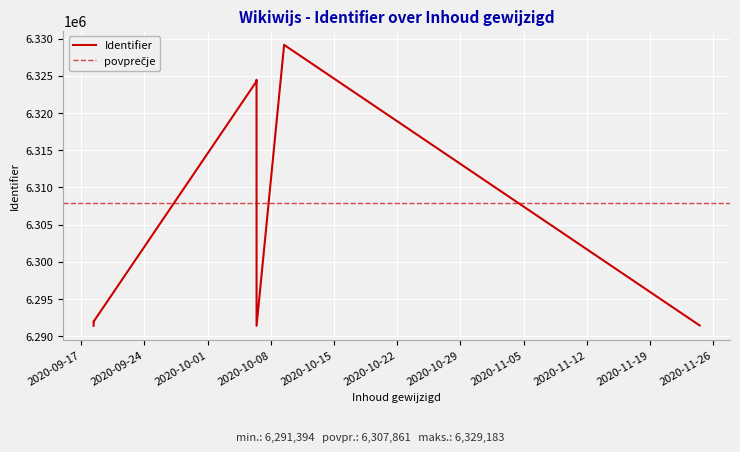

Which category has the lowest value across all series?

2020-10-06 10:04:03